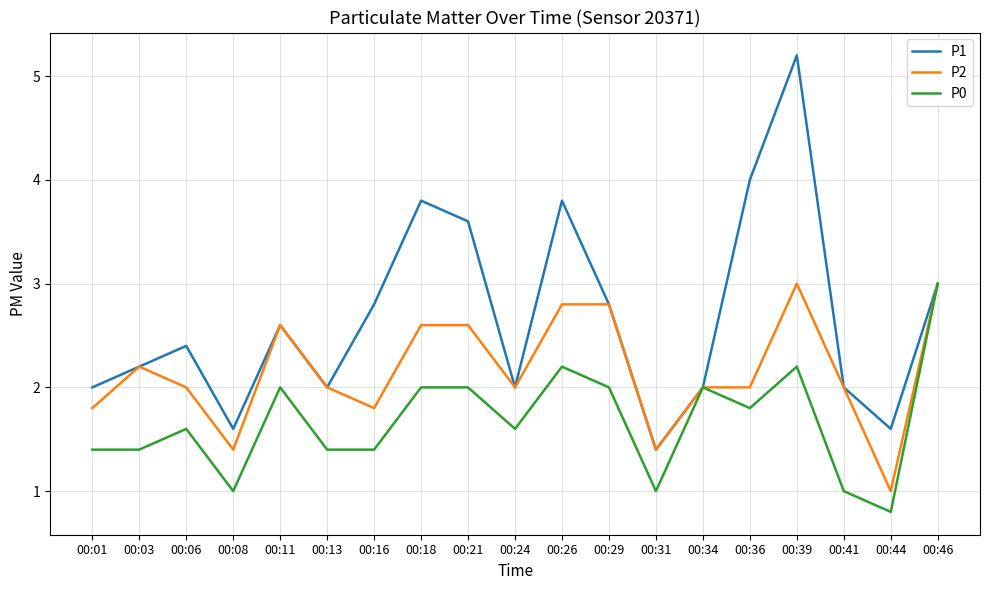

Reading left to right, what are all the values shown in this chart?

P1: 2.0	2.2	2.4	1.6	2.6	2.0	2.8	3.8	3.6	2.0	3.8	2.8	1.4	2.0	4.0	5.2	2.0	1.6	3.0
P2: 1.8	2.2	2.0	1.4	2.6	2.0	1.8	2.6	2.6	2.0	2.8	2.8	1.4	2.0	2.0	3.0	2.0	1.0	3.0
P0: 1.4	1.4	1.6	1.0	2.0	1.4	1.4	2.0	2.0	1.6	2.2	2.0	1.0	2.0	1.8	2.2	1.0	0.8	3.0